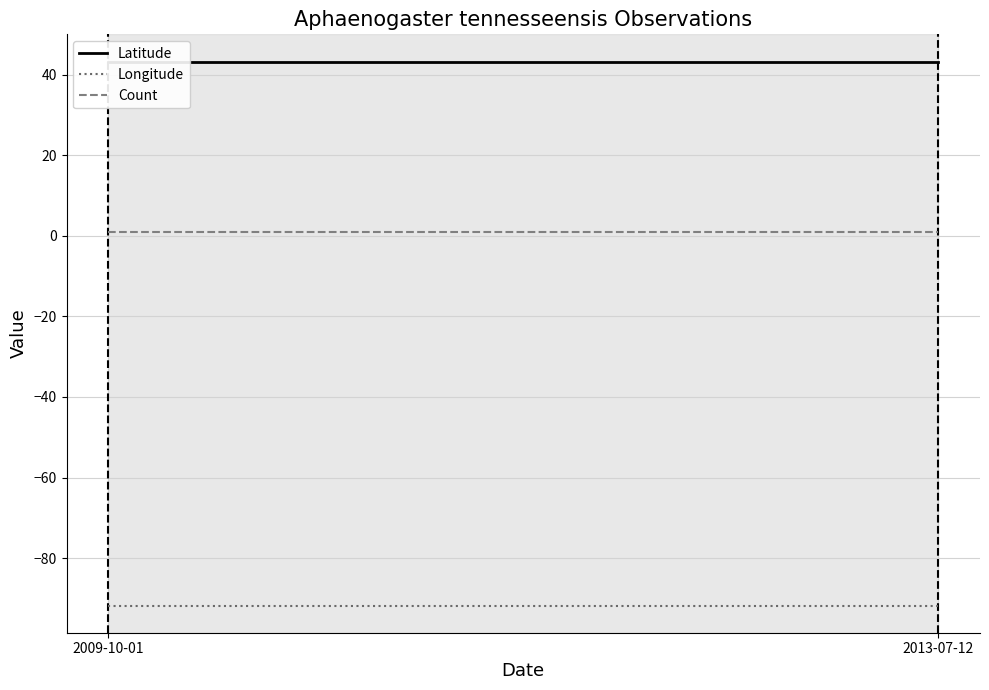

True or false: Longitude has a value of -91.8 at 2013-07-12.

True